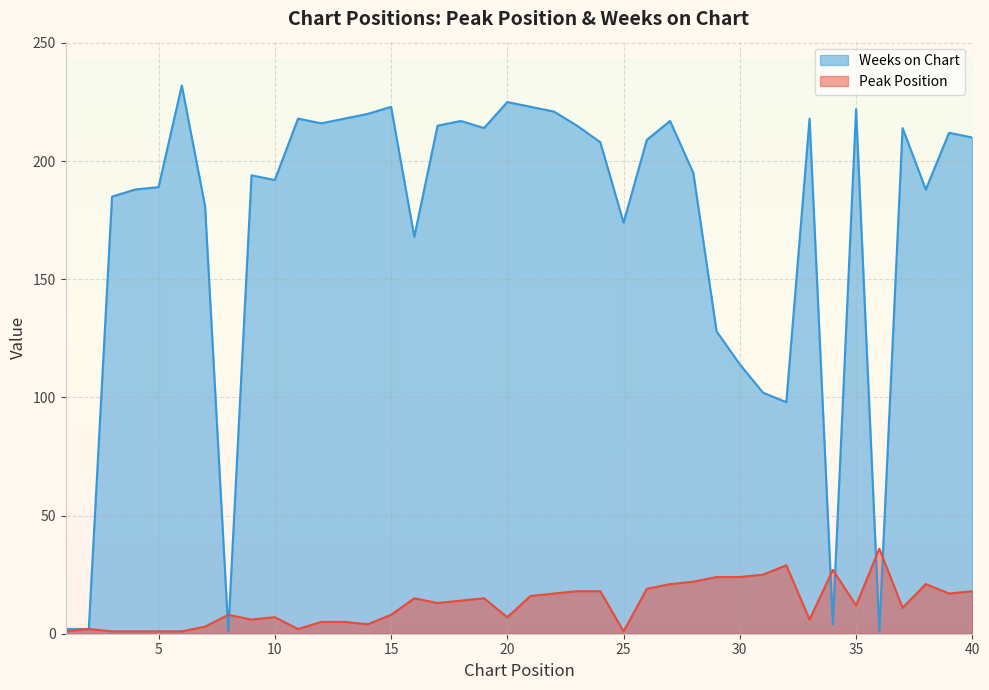

True or false: Weeks on Chart has a value of 106 at 5.

False